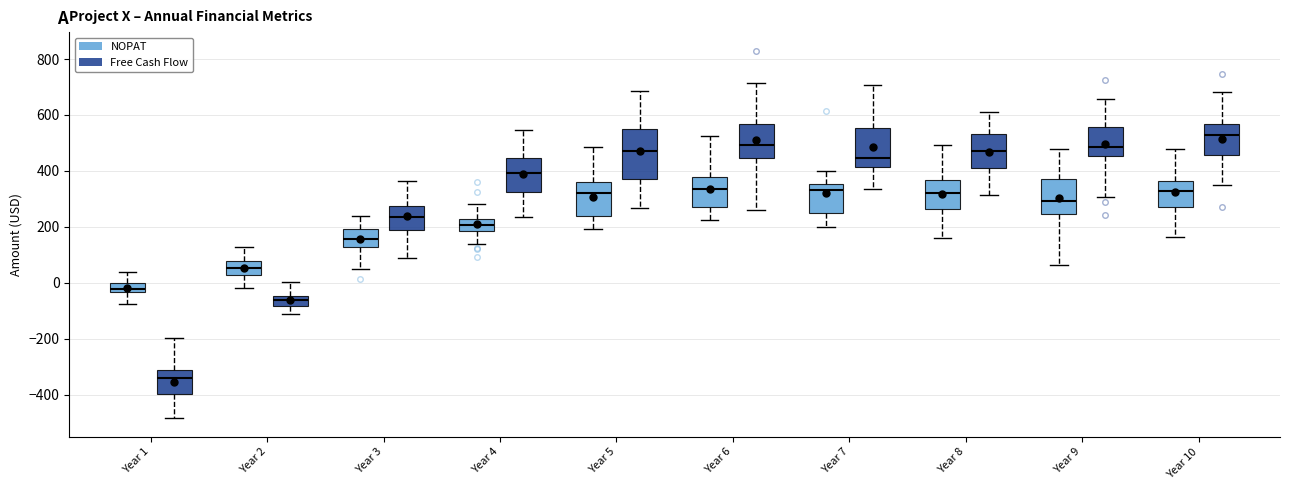

Comparing the boxes themselves (not the whiskers), which one is the tallest?

Year 5 (Free Cash Flow)